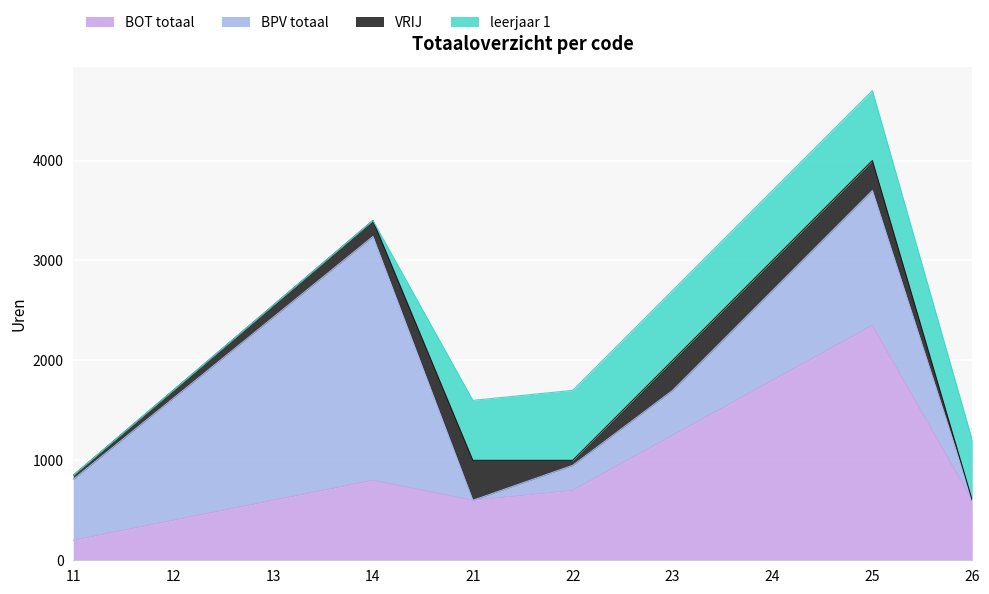

Where is the first local maximum for BPV totaal?

14